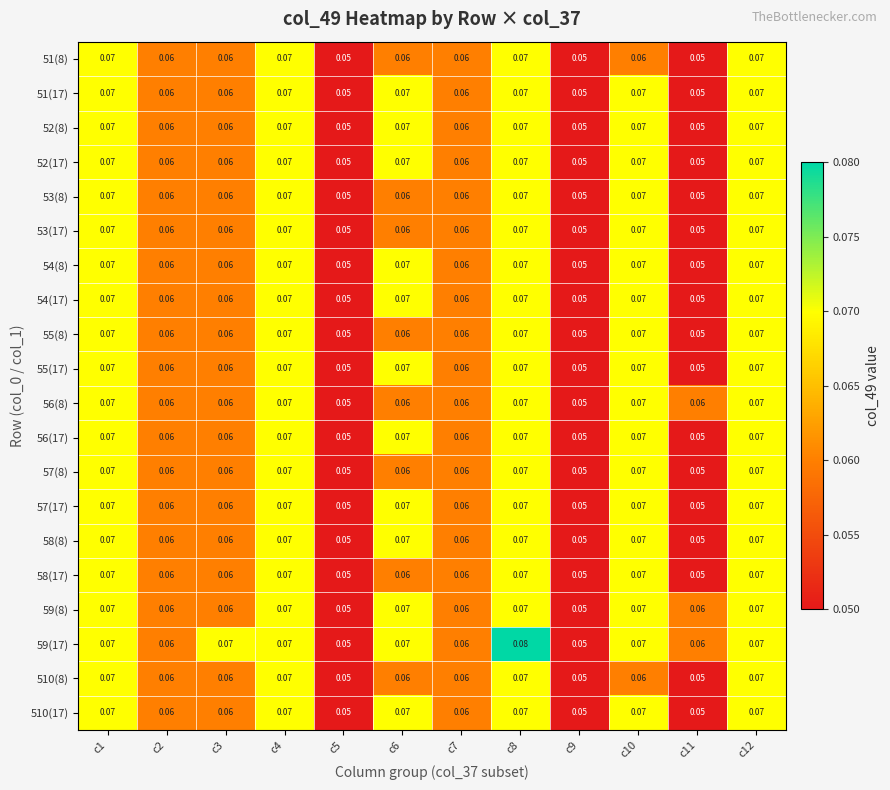

Which series has the largest total across all categories?

59(17)